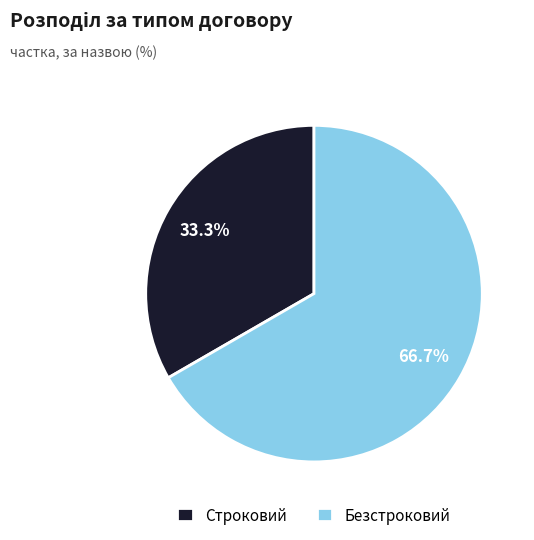

To the nearest percent, what is the difference between the largest and smallest slice percentages?

33%